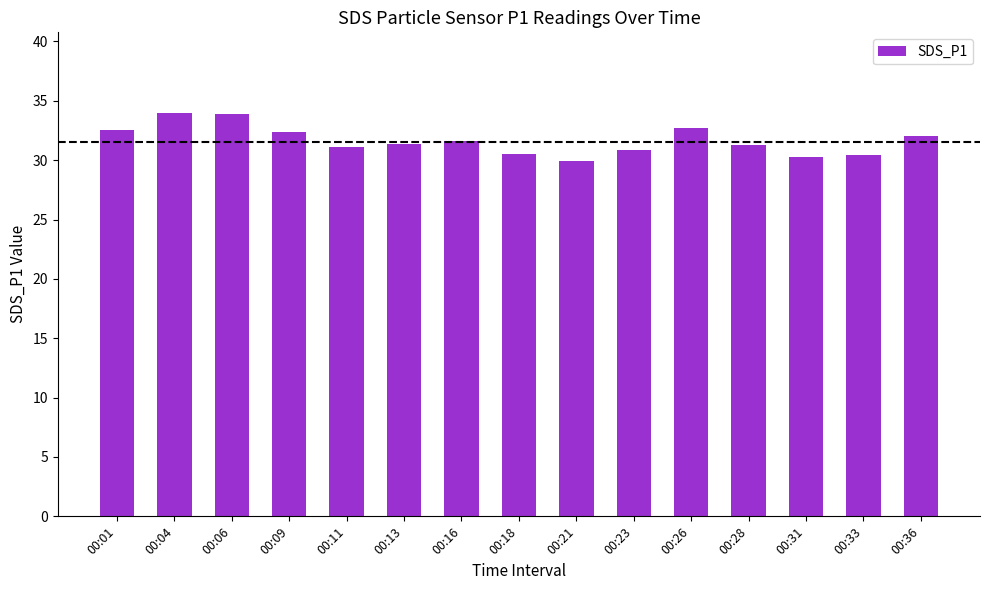

What is the greatest value displayed?

34.0